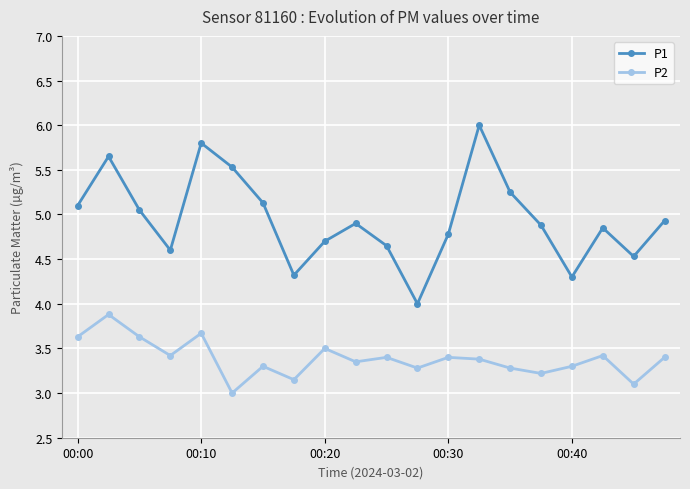

Rank the series by their average value, from lowest to highest.

P2, P1